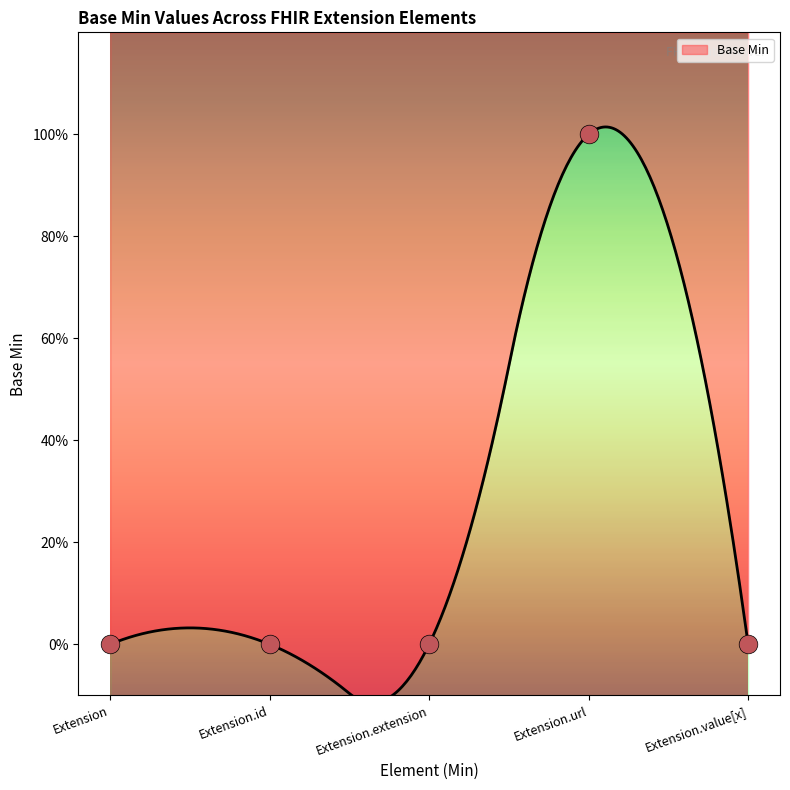

Between Extension.extension and Extension, which is larger?

Extension.extension